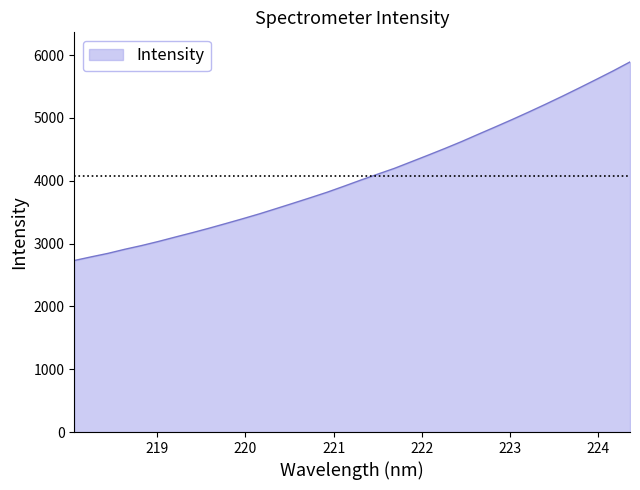

What is the greatest value displayed?

5890.5